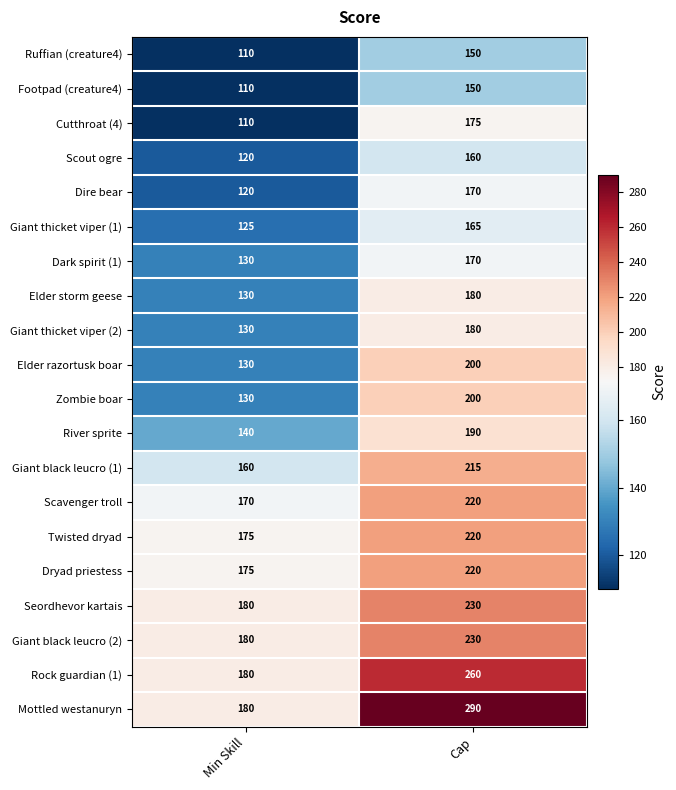

Which label corresponds to the smallest value in the chart?

Min Skill